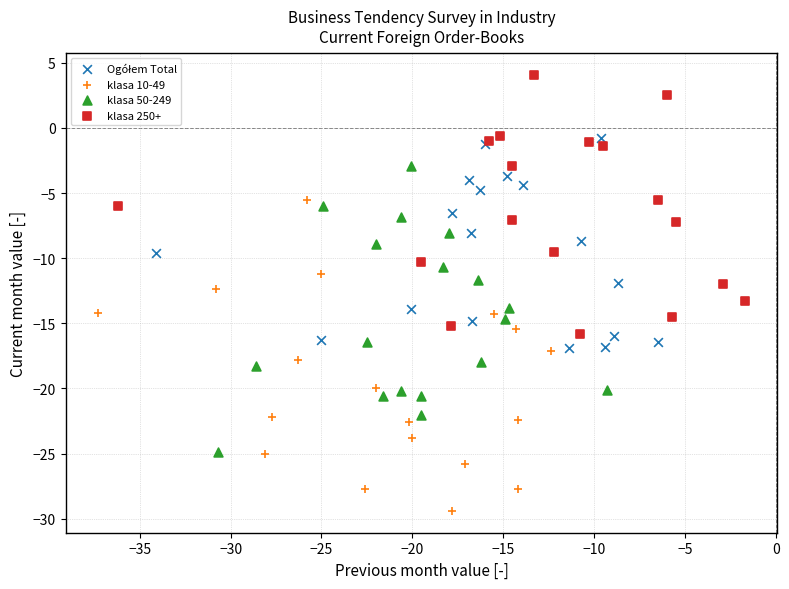

Which series contains the lowest Y value?

klasa 10-49